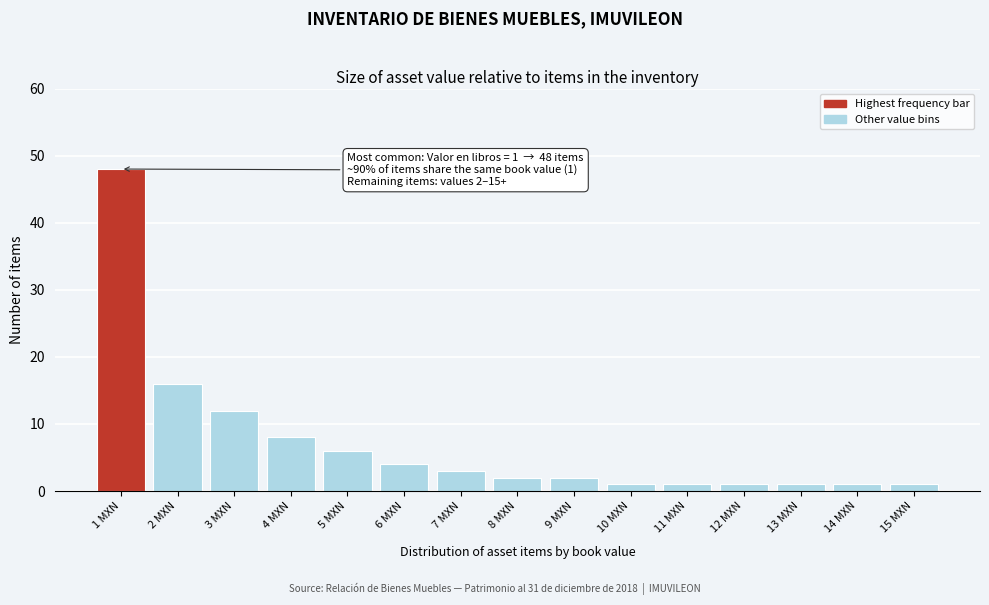

Reading left to right, list all the values displayed in this chart.

48	16	12	8	6	4	3	2	2	1	1	1	1	1	1